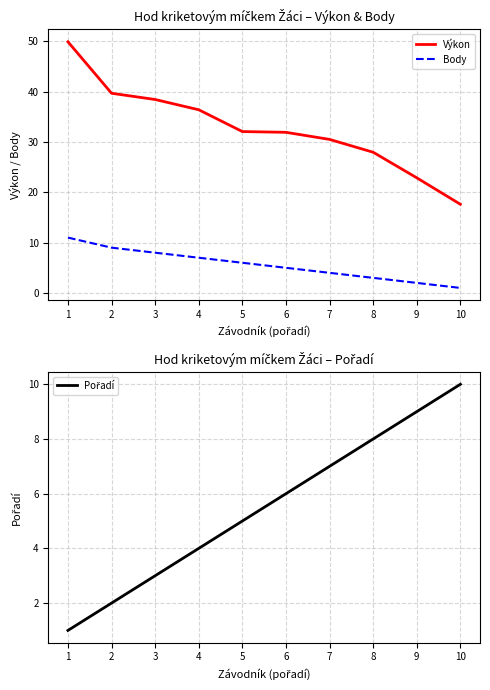

Rank the series by their maximum value, from lowest to highest.

Pořadí, Body, Výkon